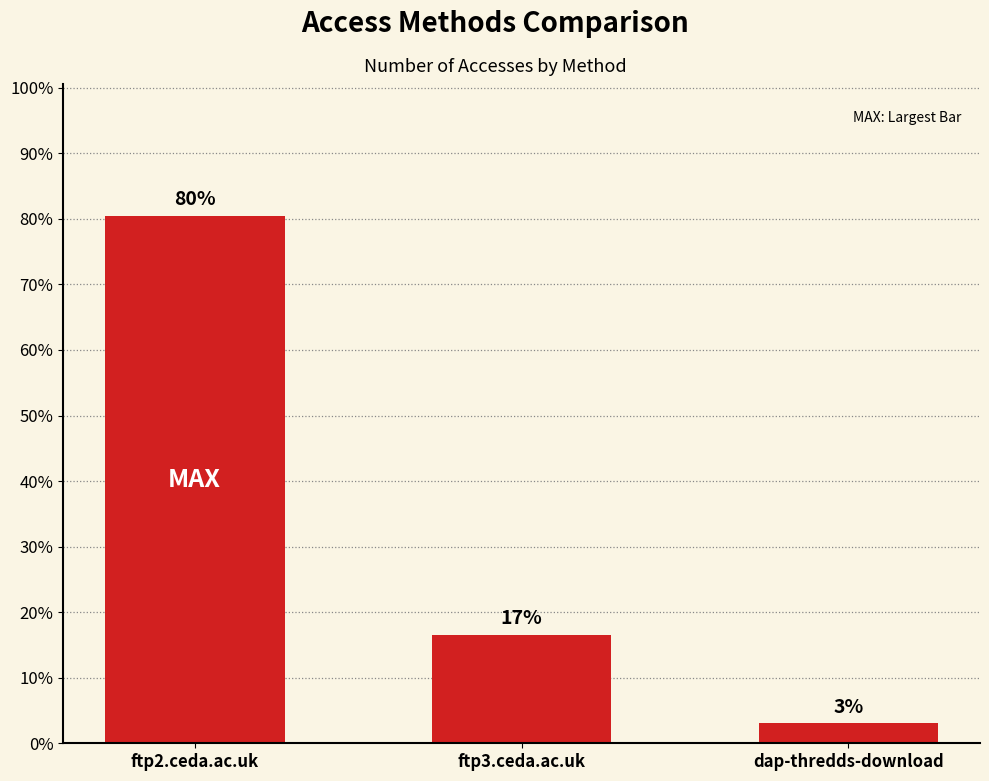

Are the bars horizontal?

No